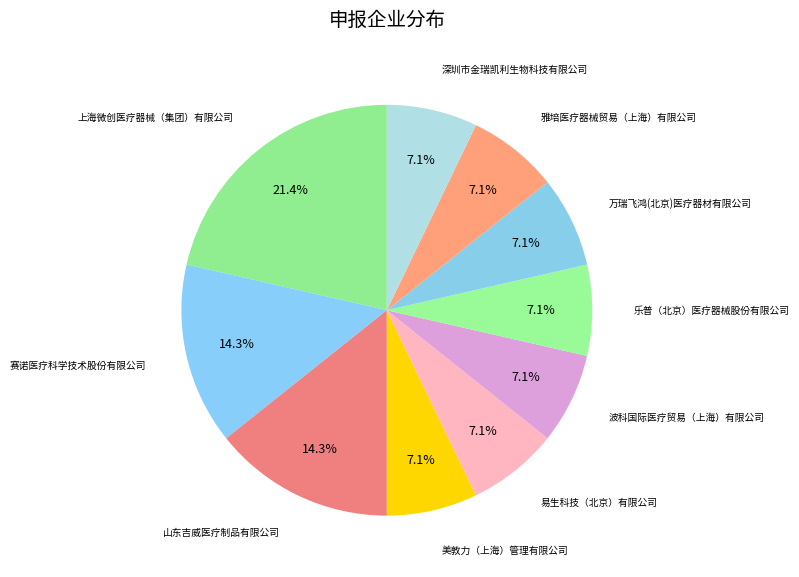

Is there a majority slice in this chart?

No